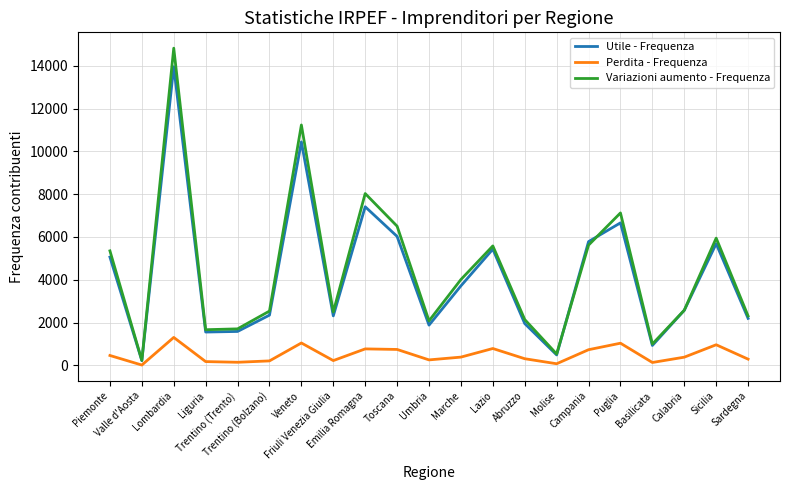

How many interior local valleys does the Utile - Frequenza series have?

6